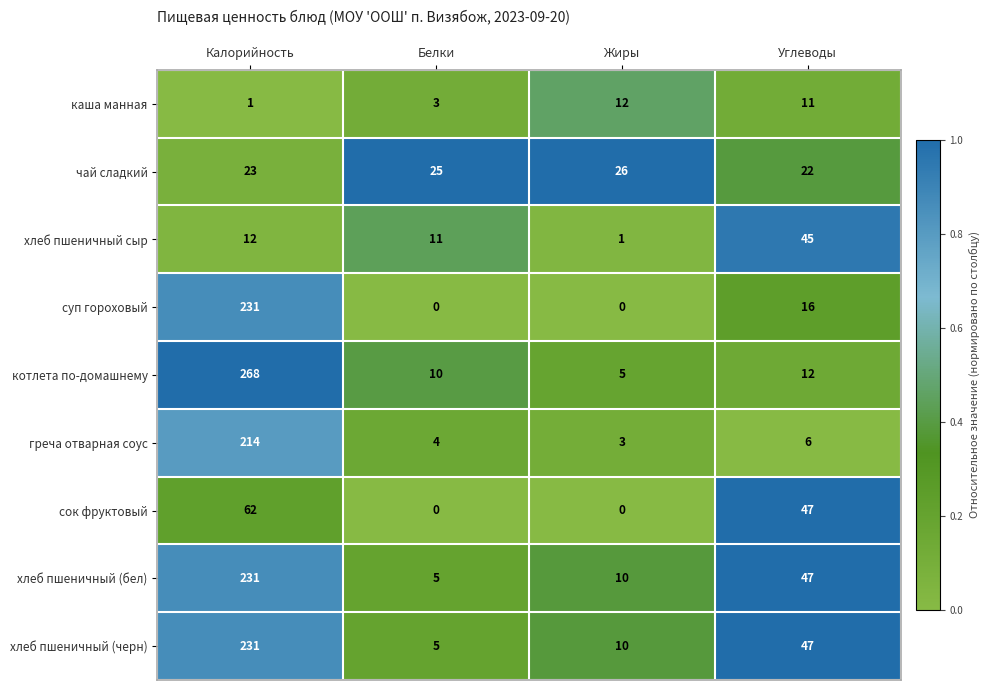

Which series has the largest range (max minus min)?

котлета по-домашнему